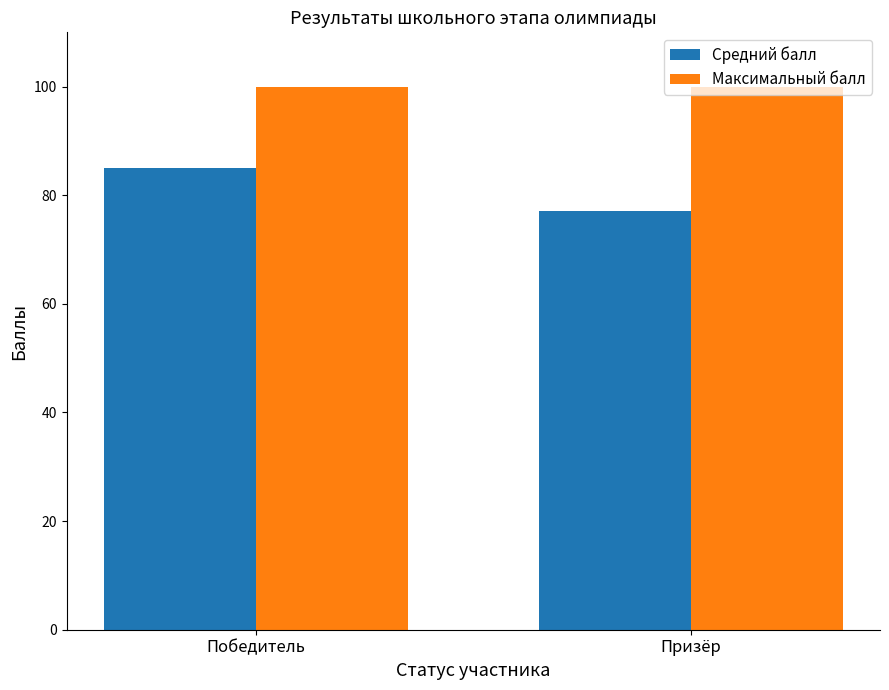

Which category has the highest value in the Средний балл series?

Победитель